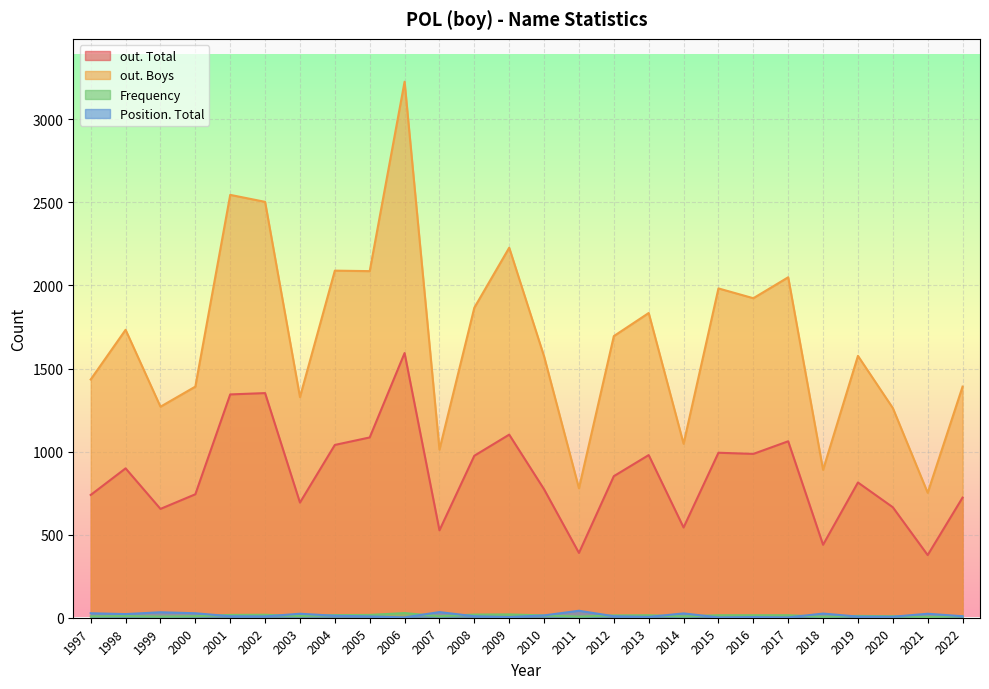

The value of Position. Total at 2014 is 16. True or false?

False